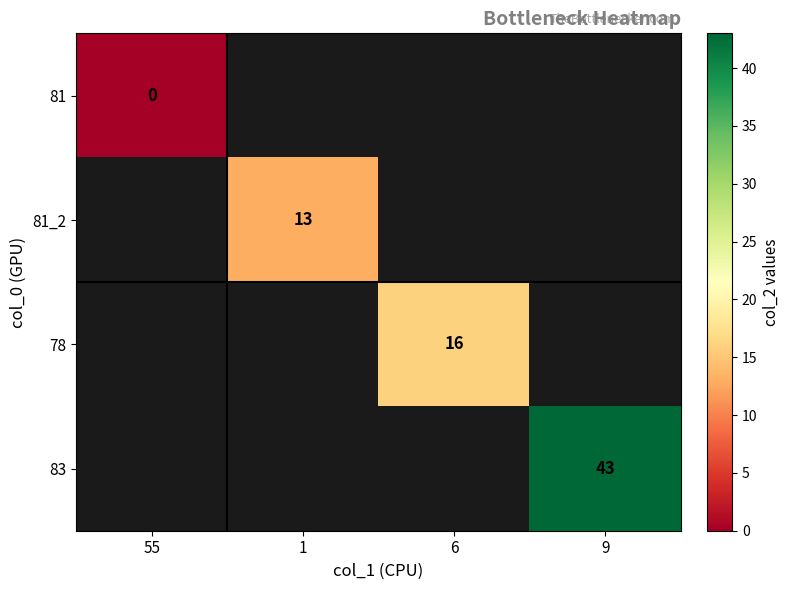

Which label corresponds to the smallest value in the chart?

55